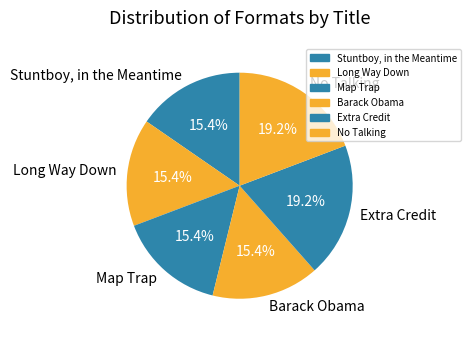

The No Talking slice represents 14% of the pie. True or false?

False